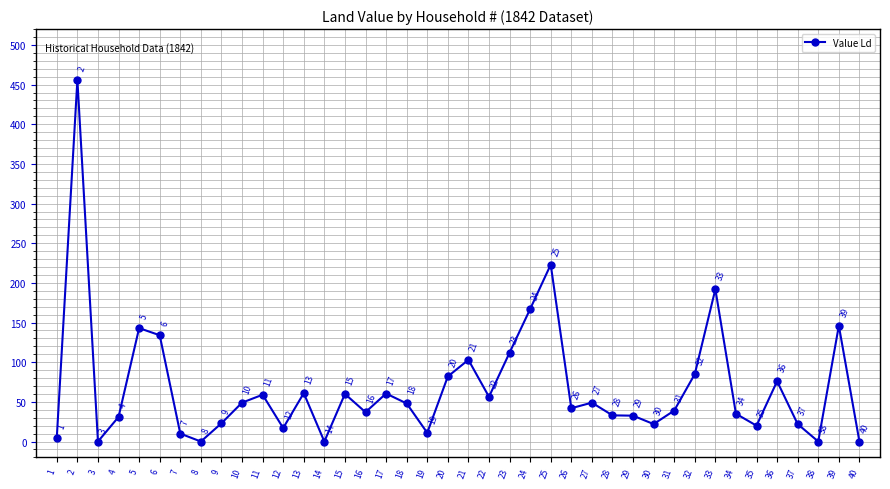

What is the value of the 30th point from the left?

22.0